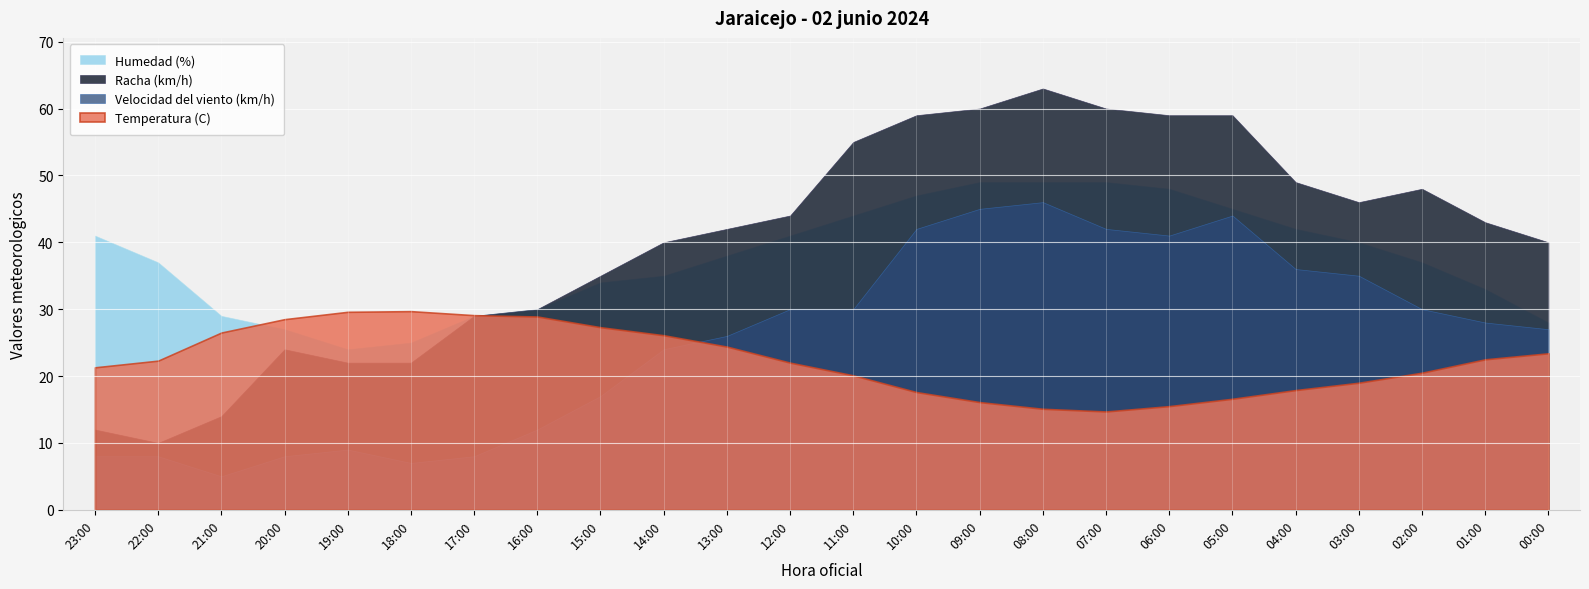

What is the sum of the Temperatura (C) values at 06:00 and 01:00?

38.0